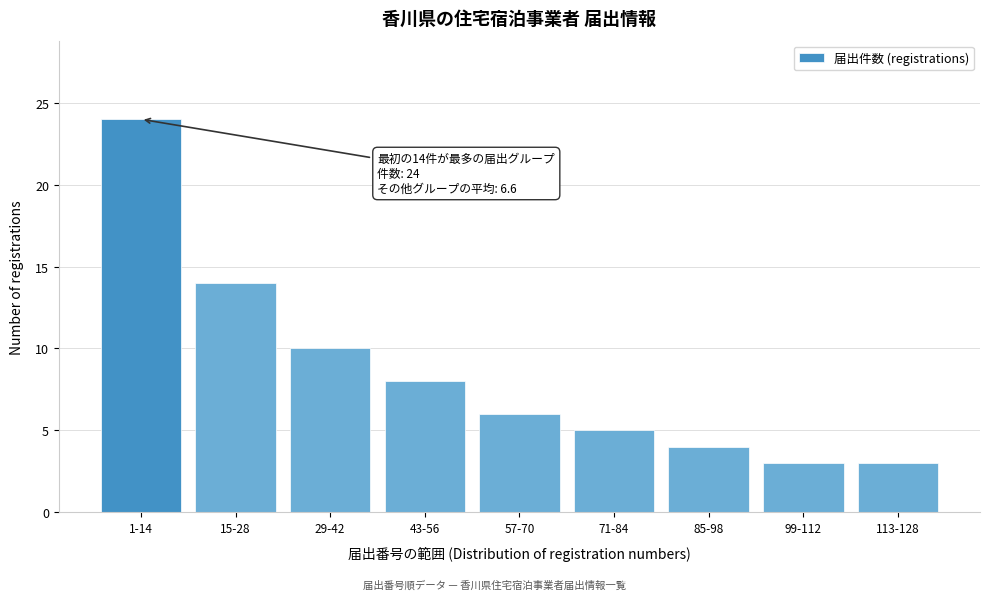

Reading right to left, transcribe all the data shown in this chart.

3	3	4	5	6	8	10	14	24